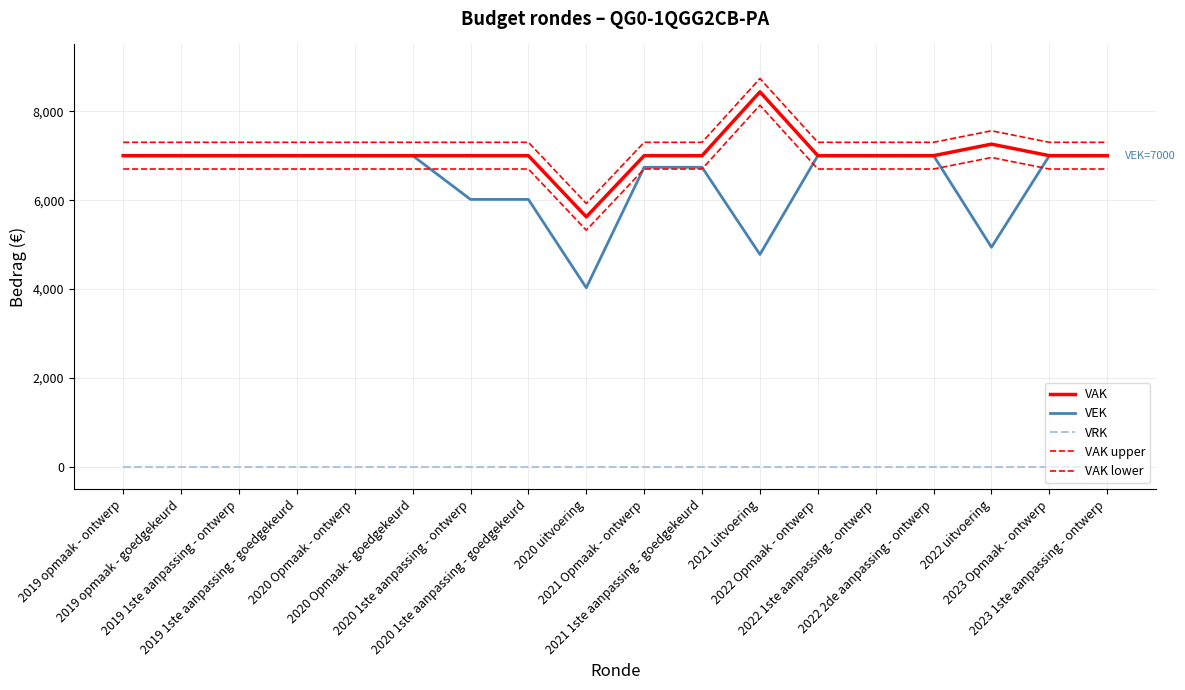

At 2023 Opmaak - ontwerp, list the series in order from smallest to largest.

VRK, VAK lower, VAK, VEK, VAK upper